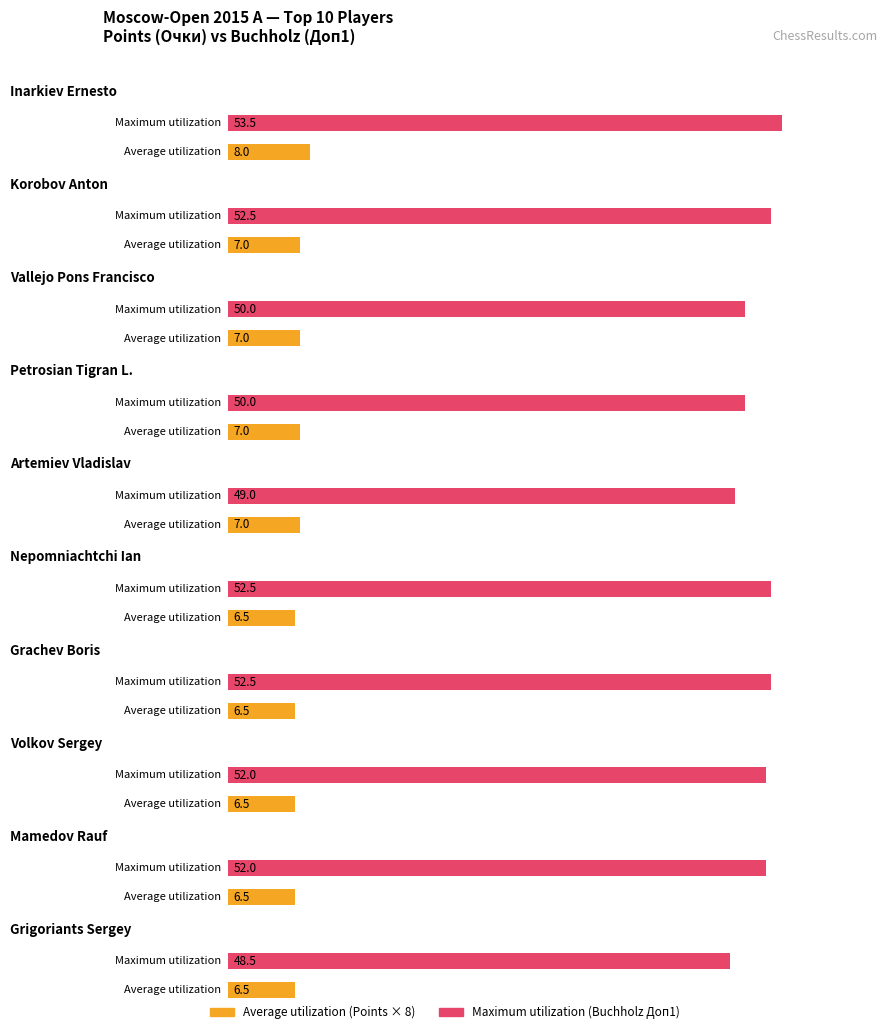

The value of Maximum utilization at Mamedov Rauf is 82.2. True or false?

False